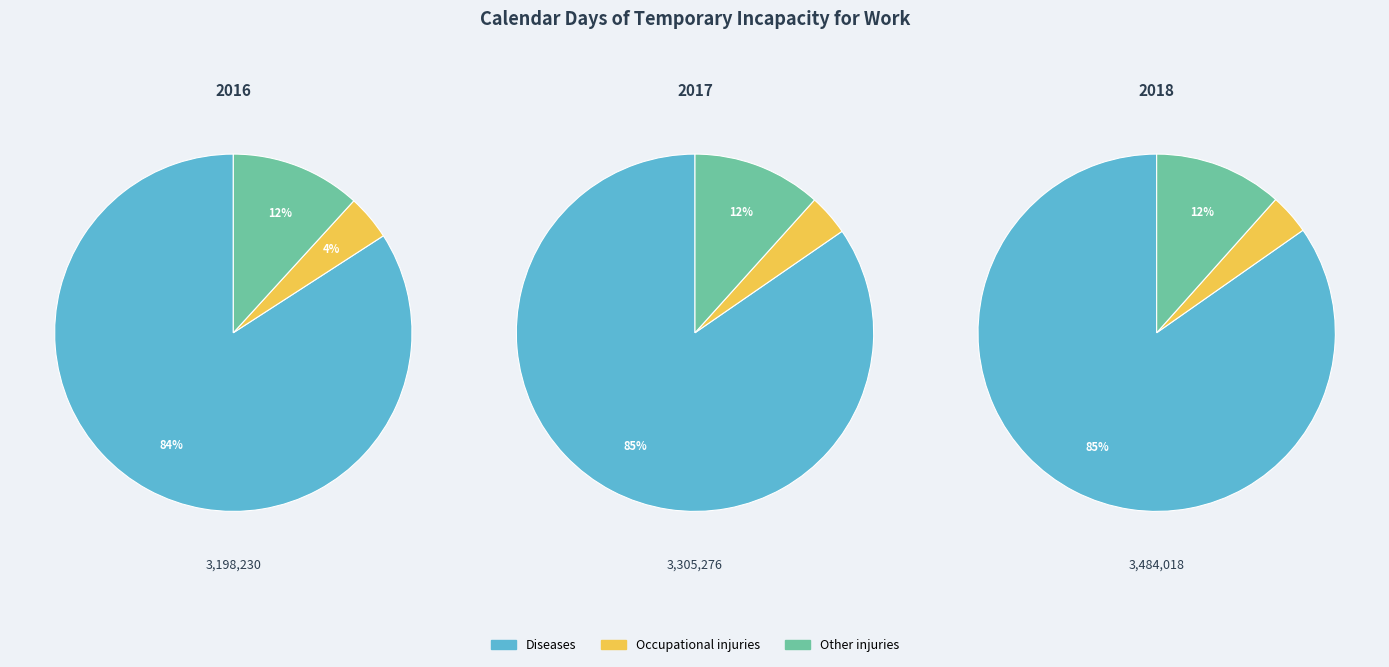

True or false: Diseases accounts for 84% of the total.

True